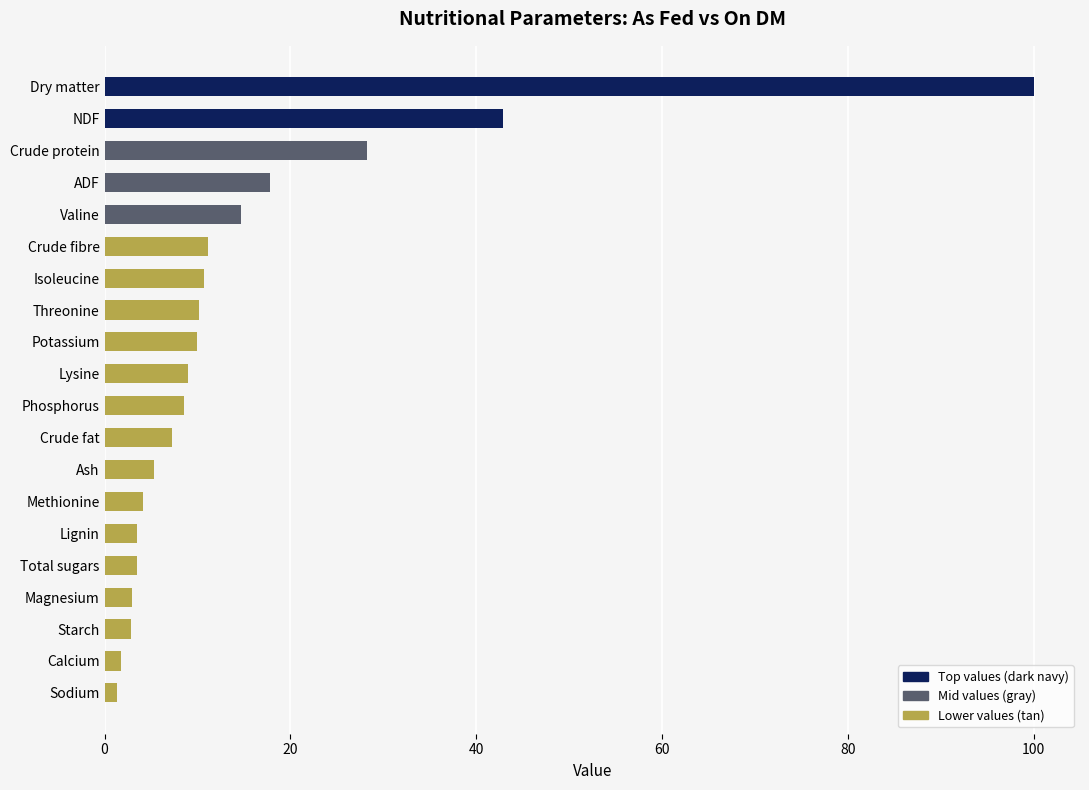

At which label is the value closest to 50?

NDF